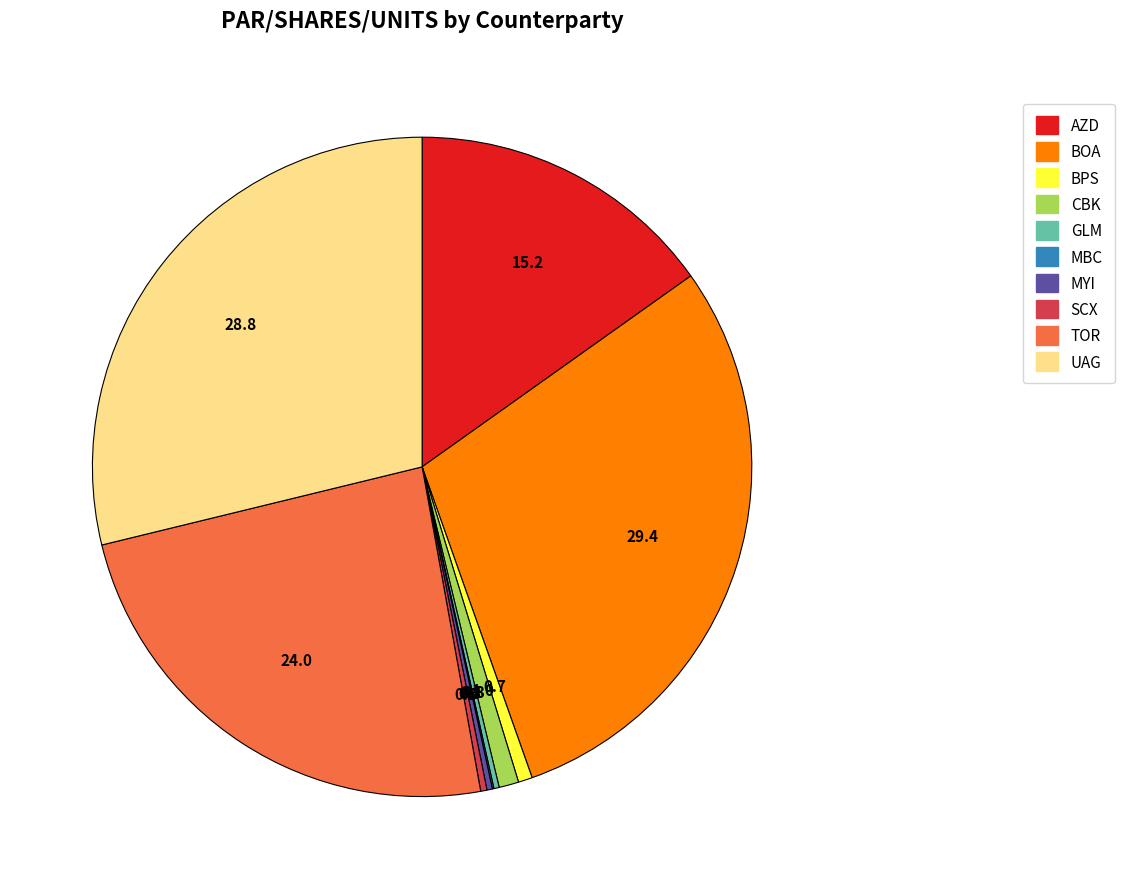

The AZD slice represents 15% of the pie. True or false?

True